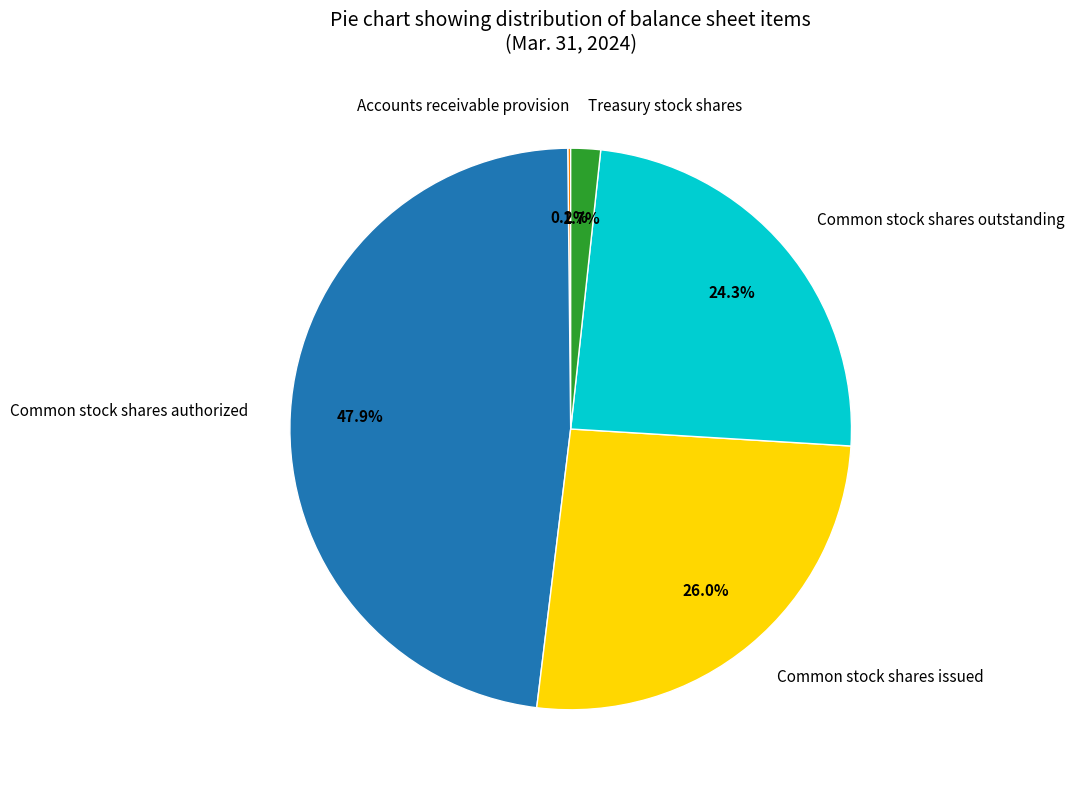

Combined, do Common stock shares outstanding and Common stock shares authorized account for over 50%?

Yes